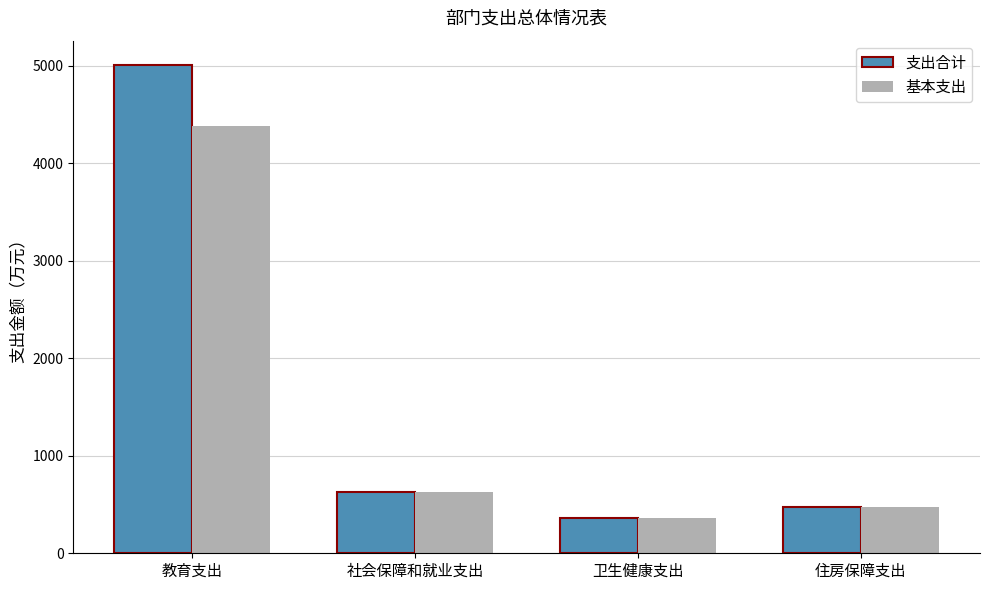

At which category does the chart reach its peak across all series?

教育支出